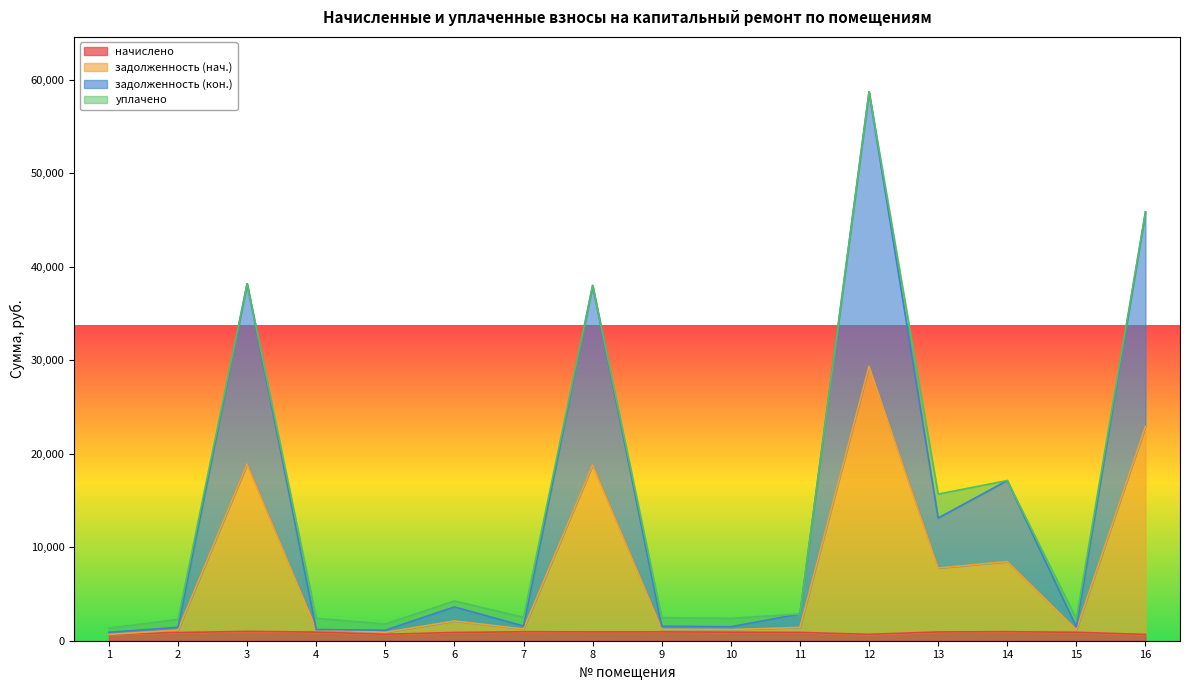

What are all the series names shown in the legend?

начислено, задолженность (нач.), задолженность (кон.), уплачено